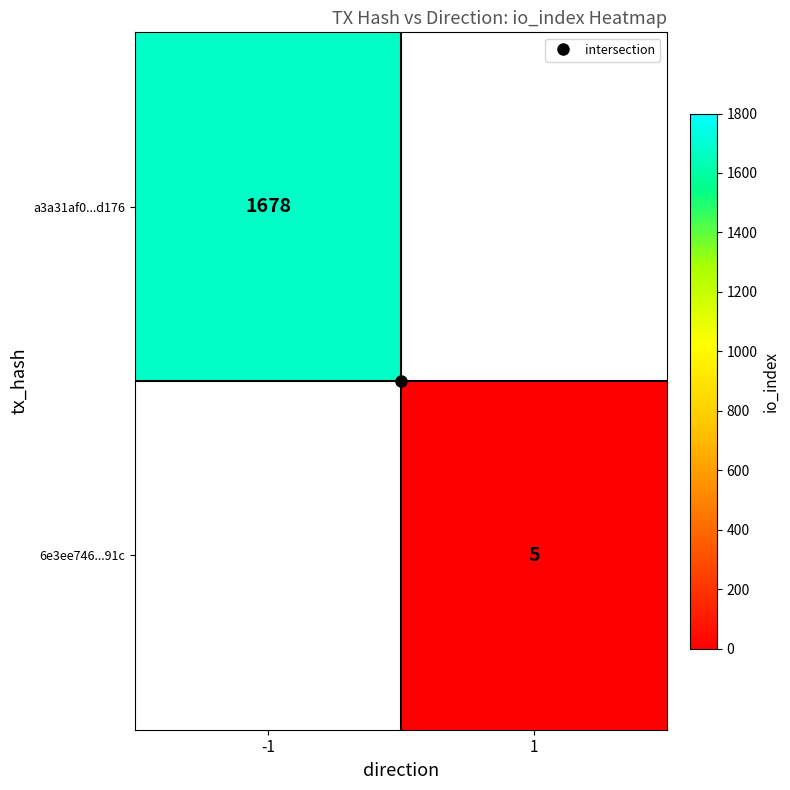

List the labels in order of a3a31af0...d176 value, largest first.

-1, 1